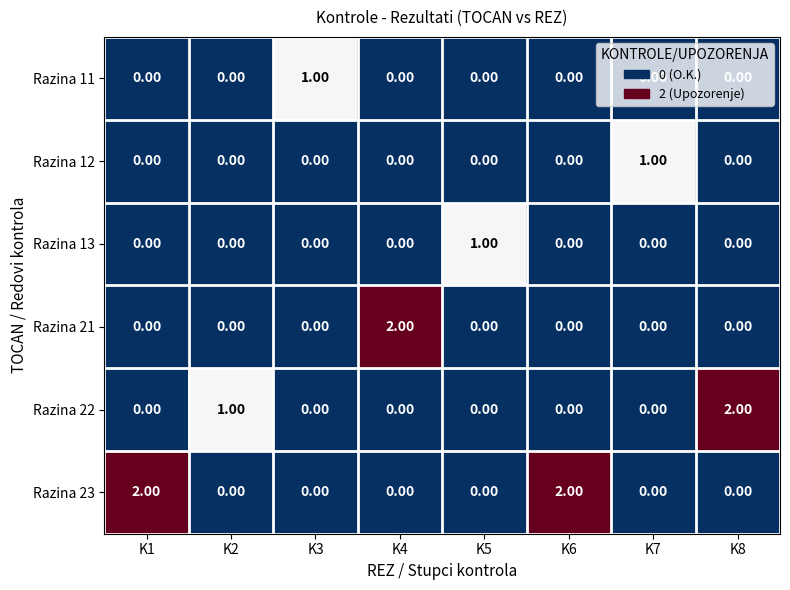

Which series changed the most between K5 and K6?

Razina 23